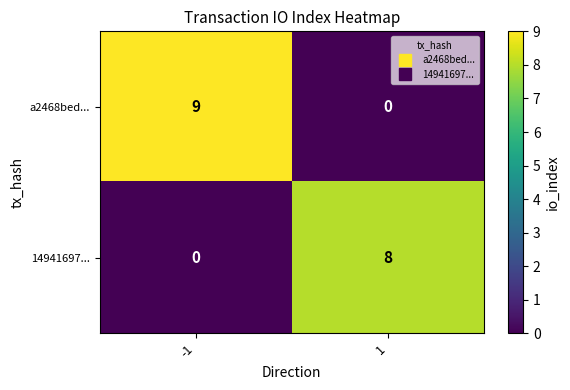

What is the spread (max minus min) of values at 1?

8